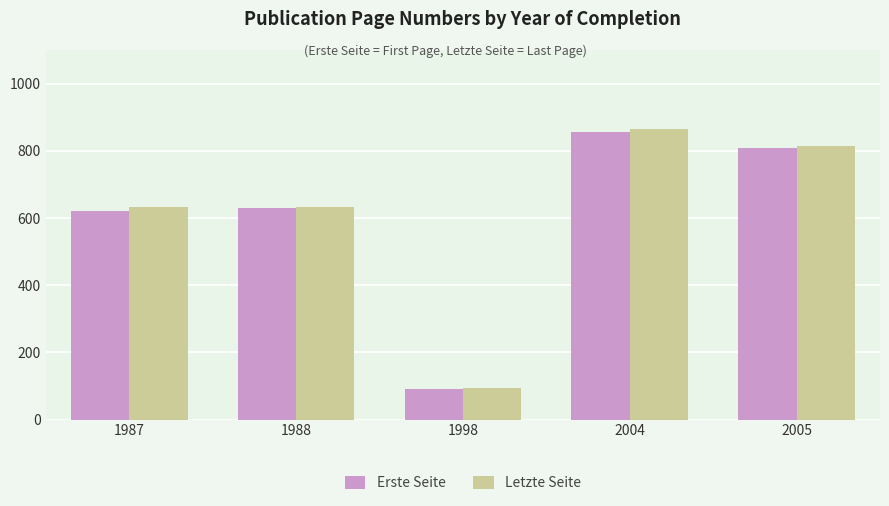

Which series has the widest spread of values?

Letzte Seite